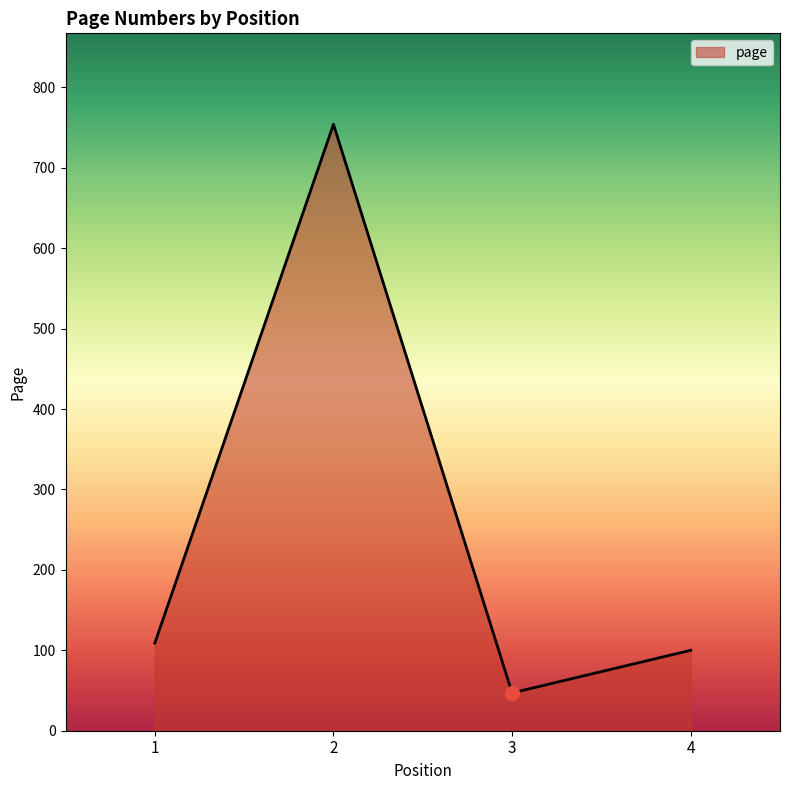

Is it true that the value at 1 is 109?

True